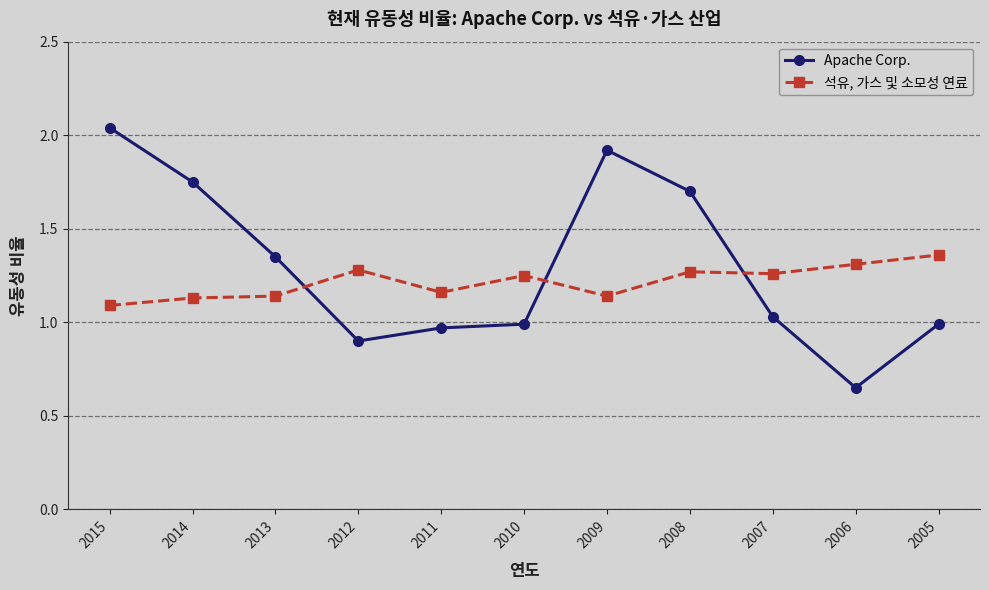

Does the chart display data point markers on the line(s)?

Yes